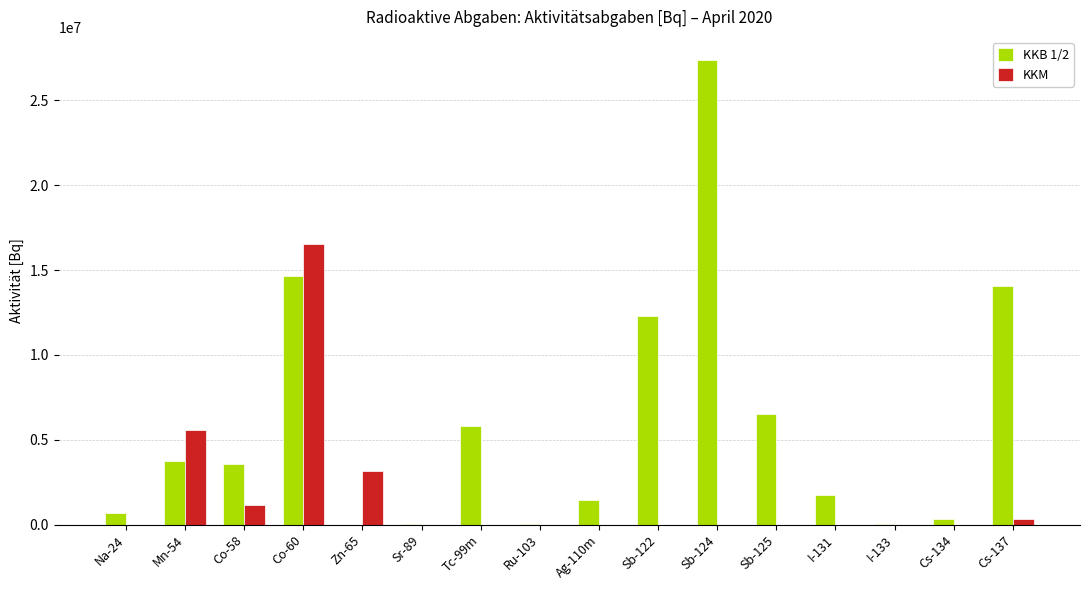

True or false: KKB 1/2 has a value of 3844096 at Sb-122.

False